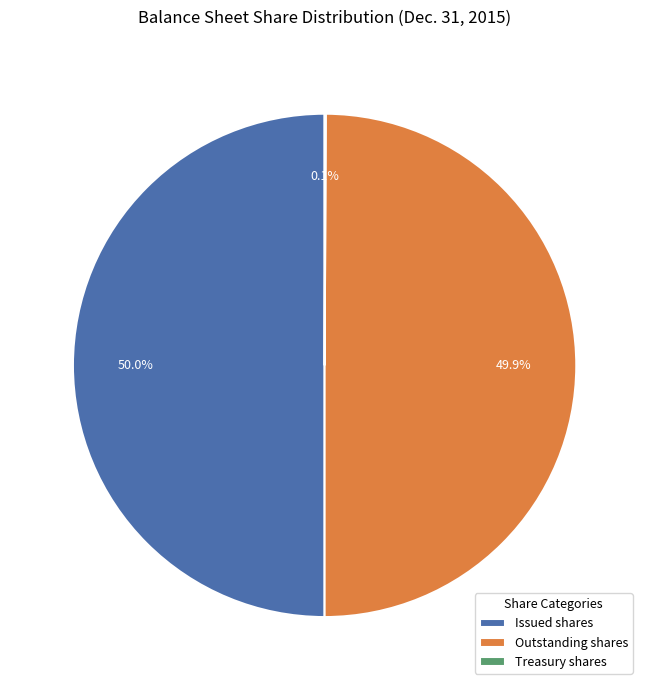

What percentage is NOT represented by Issued shares?

50.0%